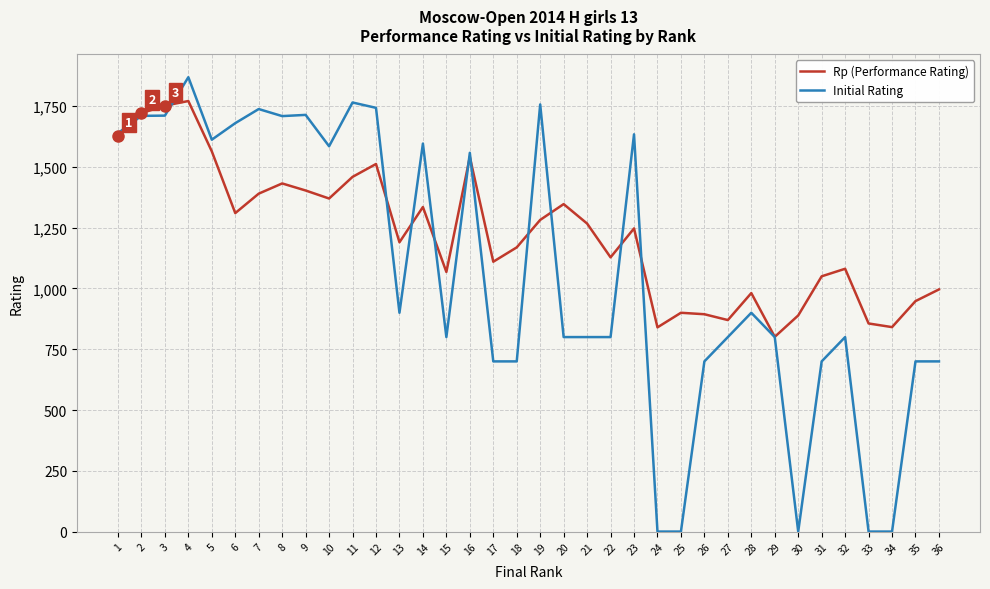

Which series changed the most between 23 and 26?

Initial Rating